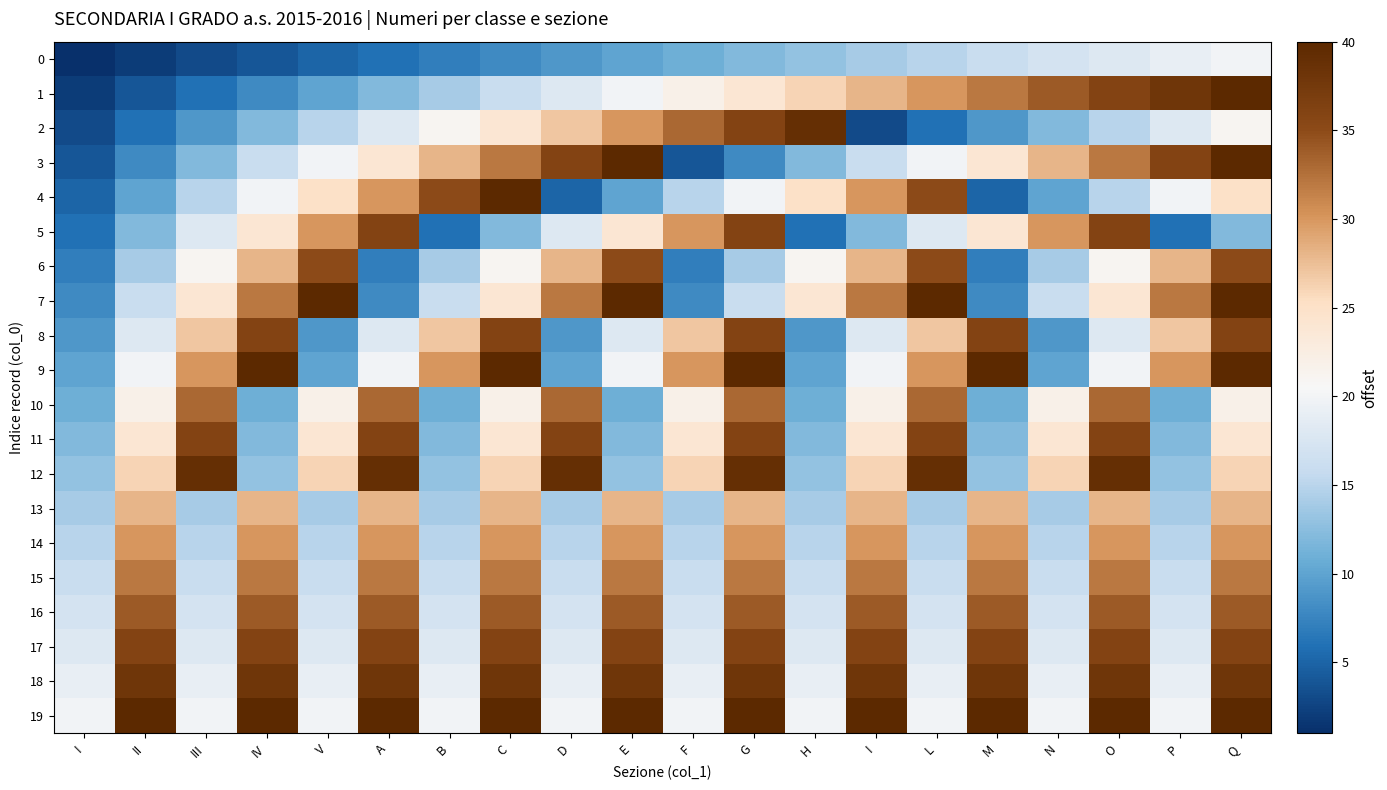

Which label corresponds to the smallest value in the chart?

I